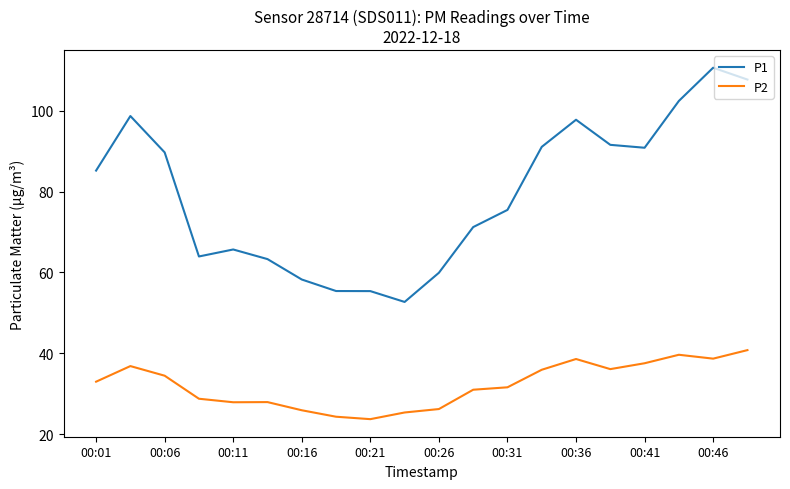

What are all the series names shown in the legend?

P1, P2